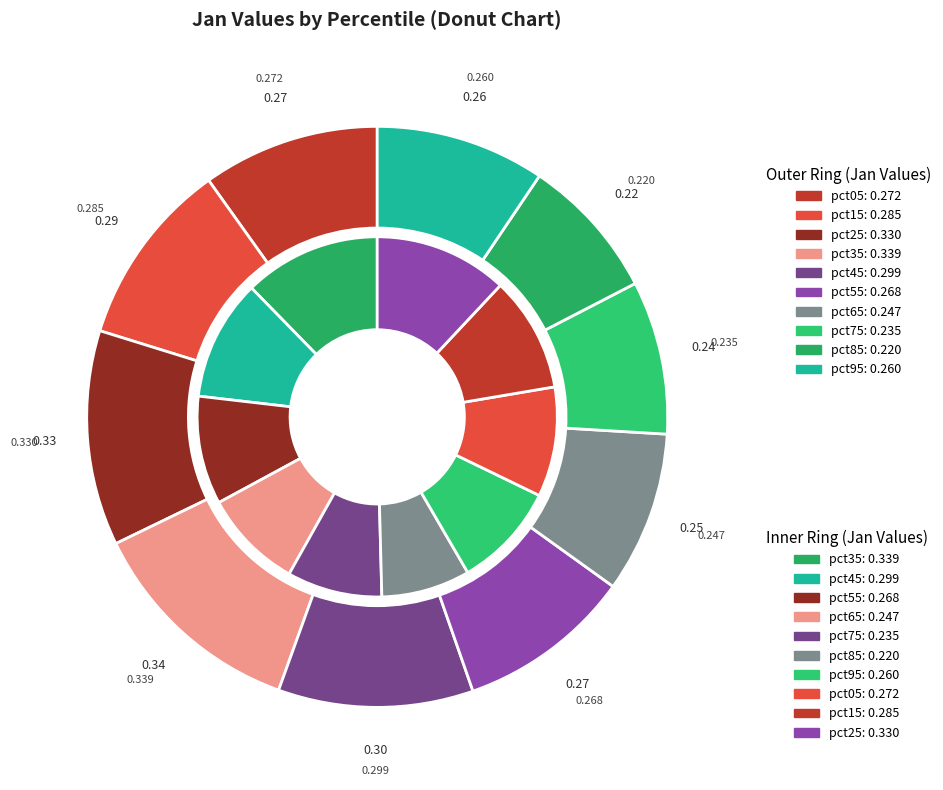

Count the number of slices in the pie.

10